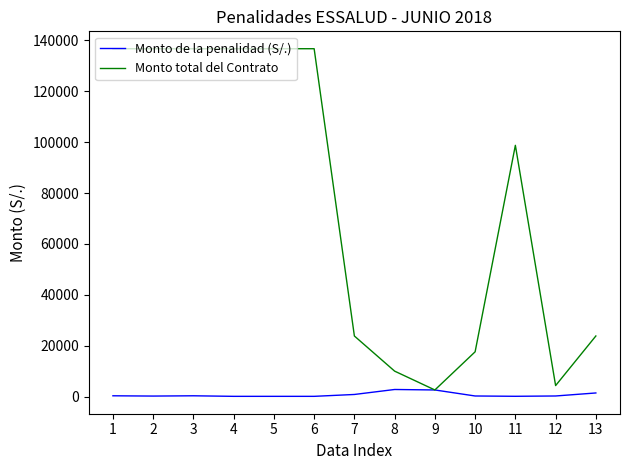

Is the value of Monto de la penalidad (S/.) at 1 greater than the value of Monto total del Contrato at 5?

No